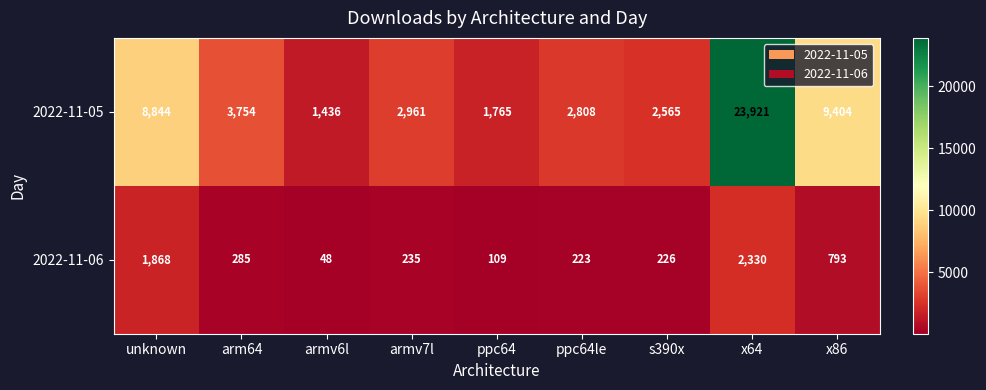

Reading left to right, list all the values displayed in this chart.

2022-11-05: 8844	3754	1436	2961	1765	2808	2565	23921	9404
2022-11-06: 1868	285	48	235	109	223	226	2330	793